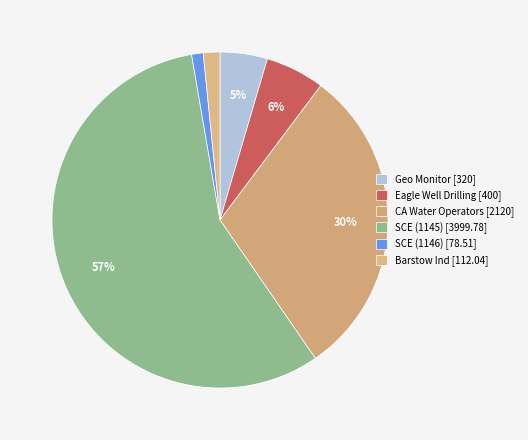

Is there any slice that represents more than half of the pie?

Yes